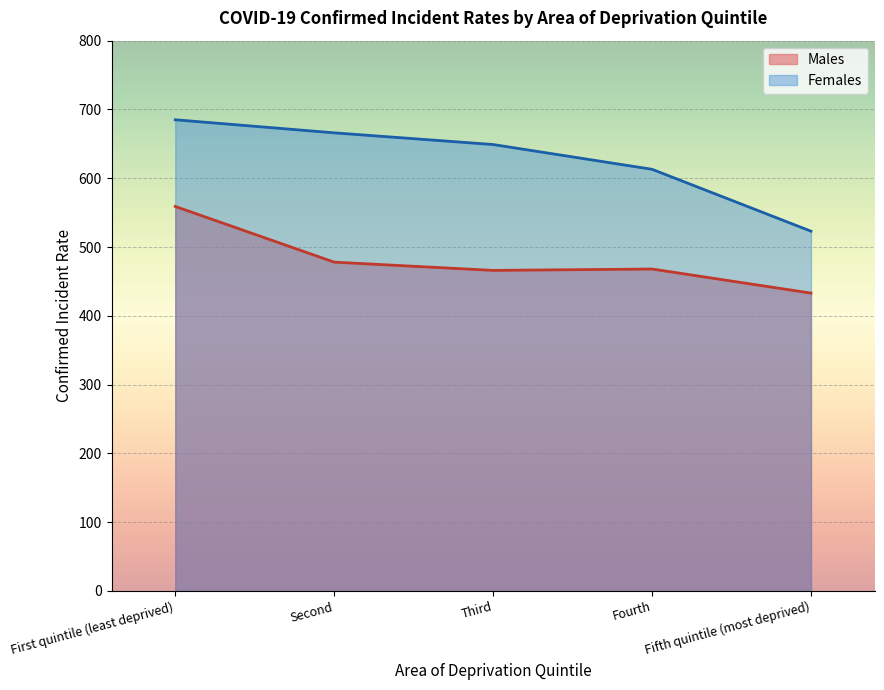

What is the difference between the Males values at First quintile (least deprived) and Fourth?

91